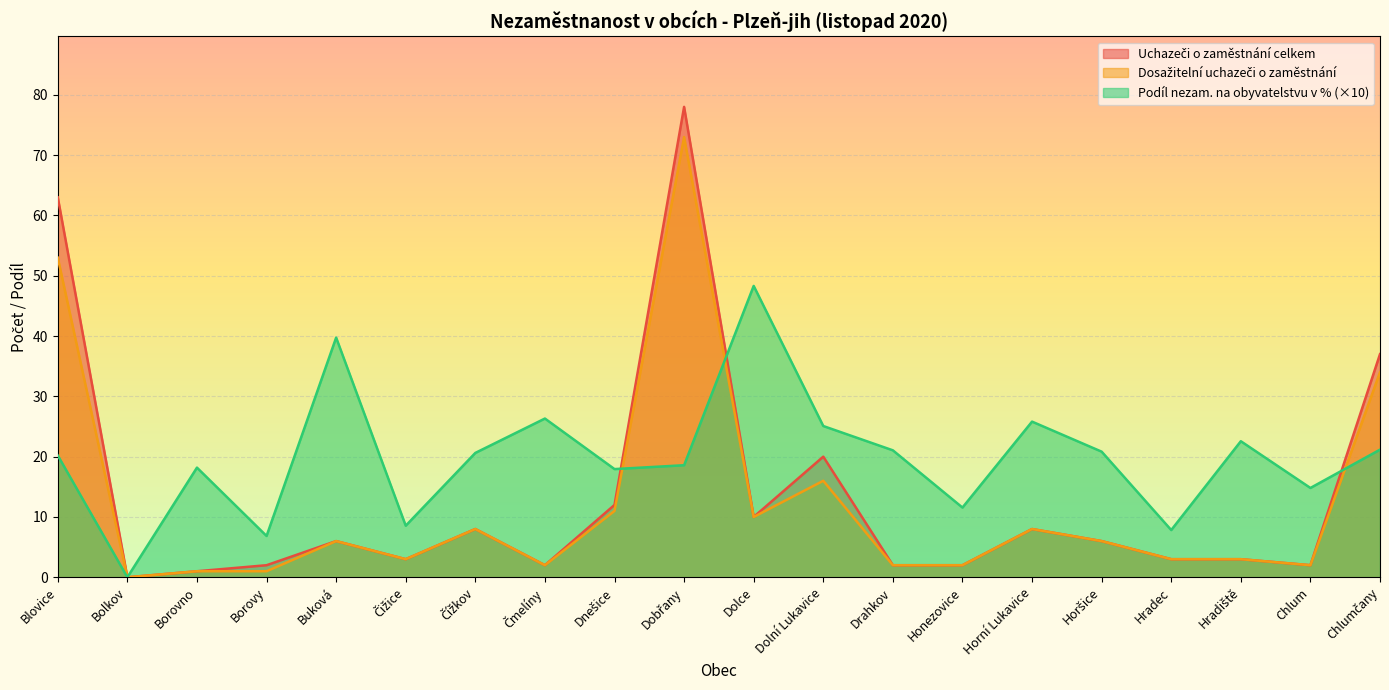

List the series in order of their overall mean, lowest first.

Dosažitelní uchazeči o zaměstnání, Uchazeči o zaměstnání celkem, Podíl nezam. na obyvatelstvu v %